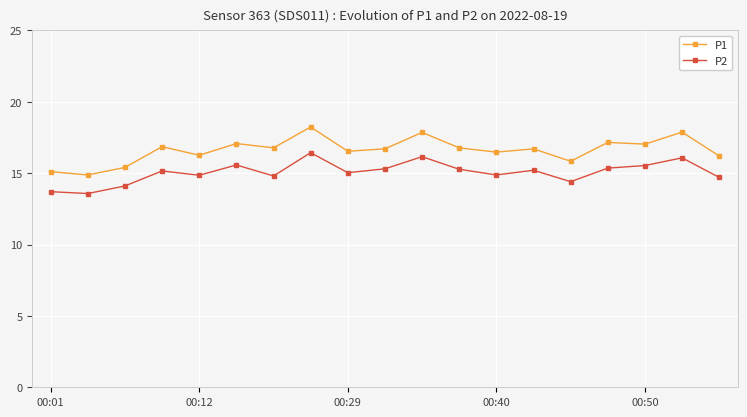

What is the minimum value for P1?

14.9